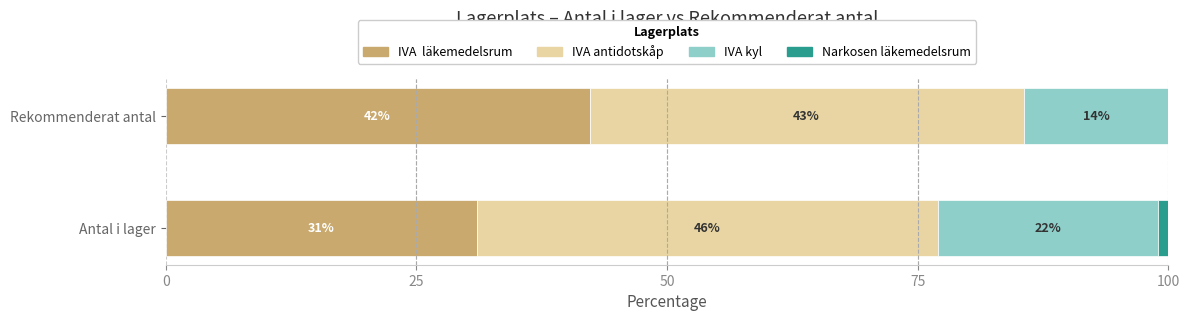

What is the total value across all series at Antal i lager?

100.0